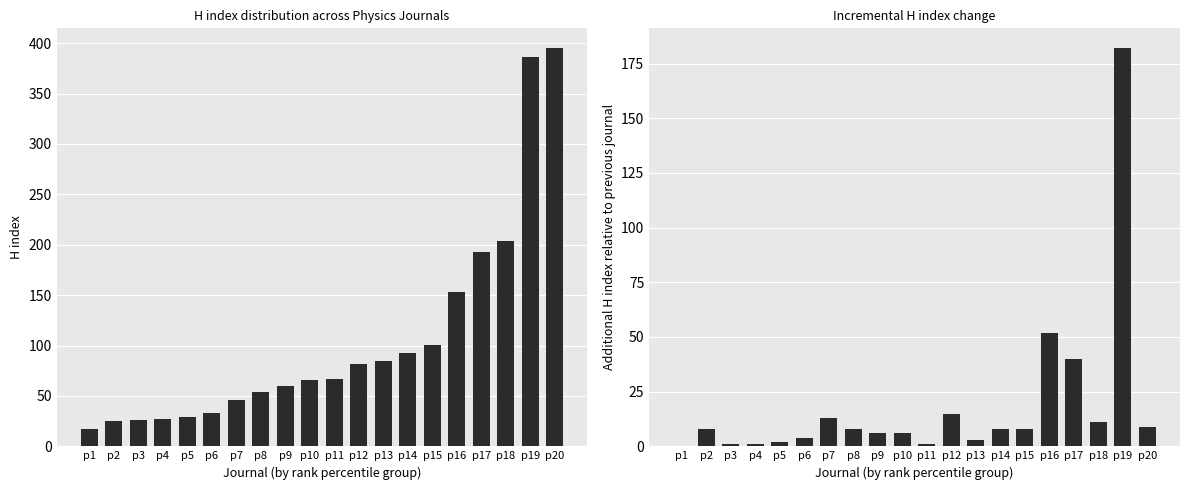

What is the value of the H index bar at the 17th from the left?

193